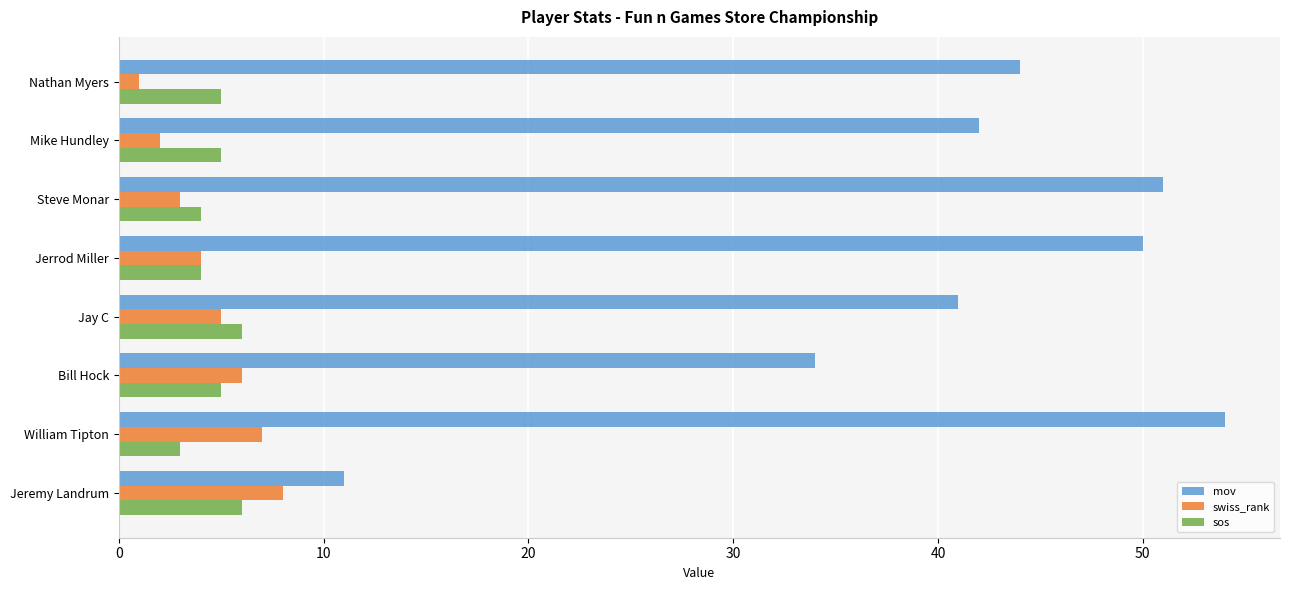

What is the total value across all series at Steve Monar?

58